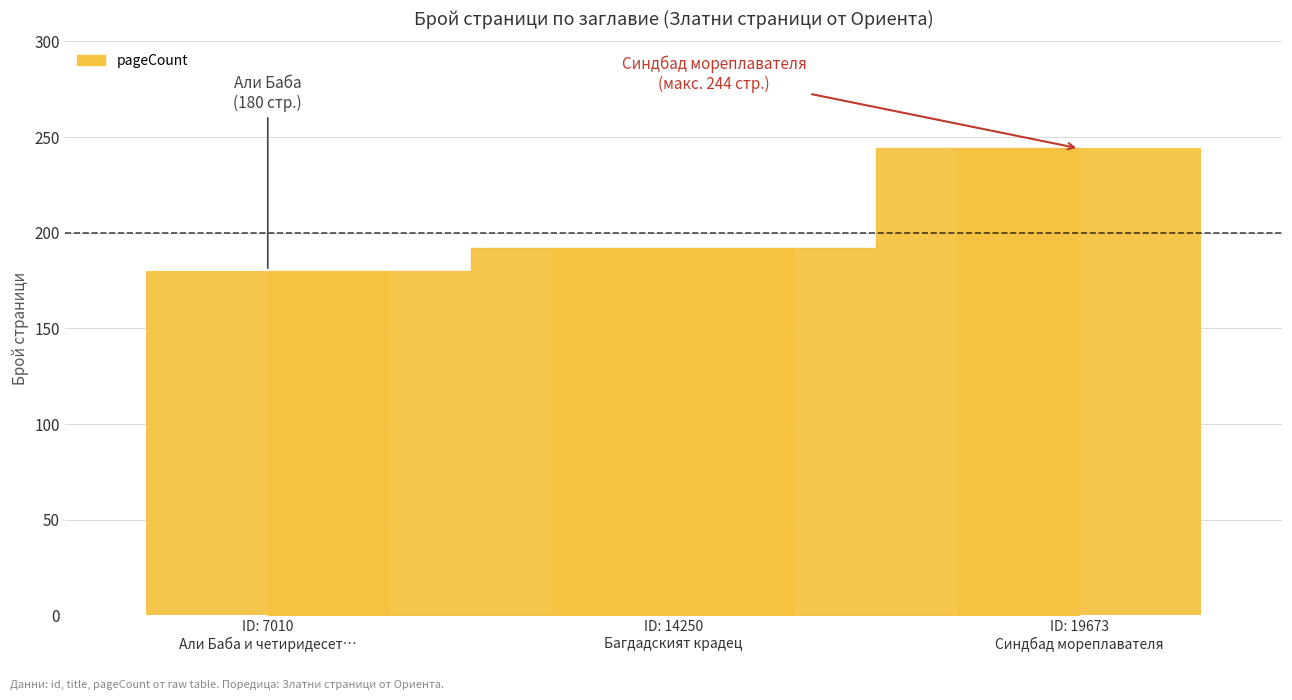

What is the minimum value shown in the chart?

180